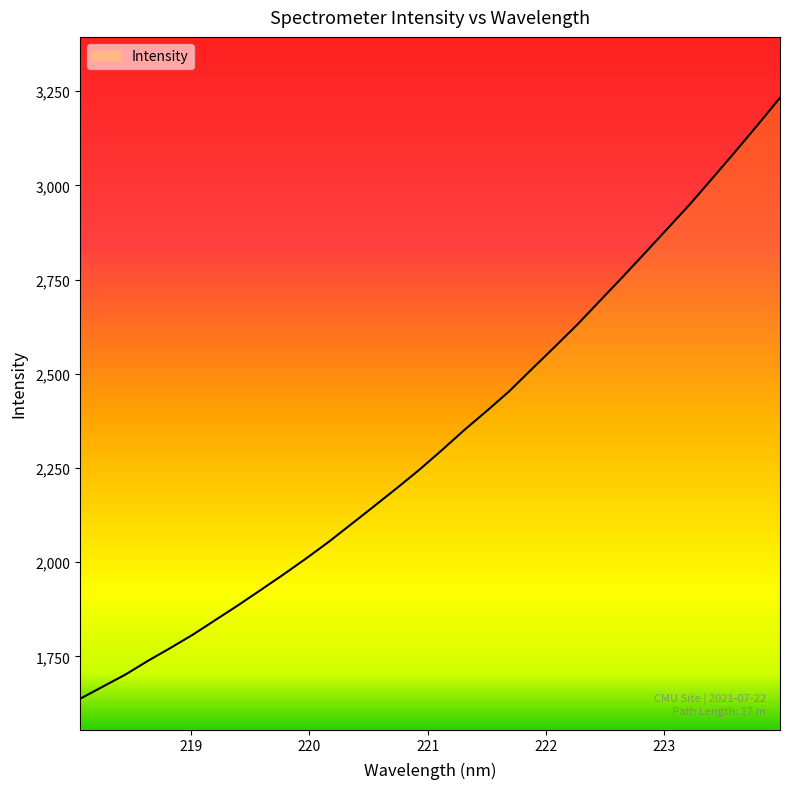

What is the difference between the maximum and minimum values?

1594.7